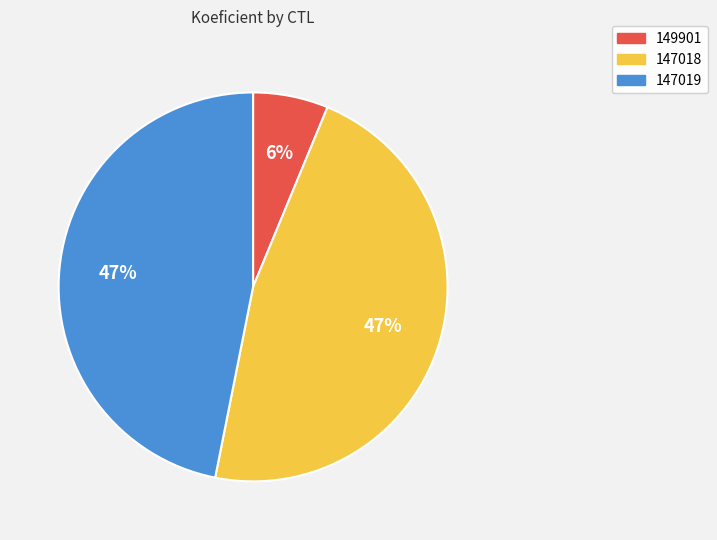

Which has a higher value, 147019 or 149901?

147019